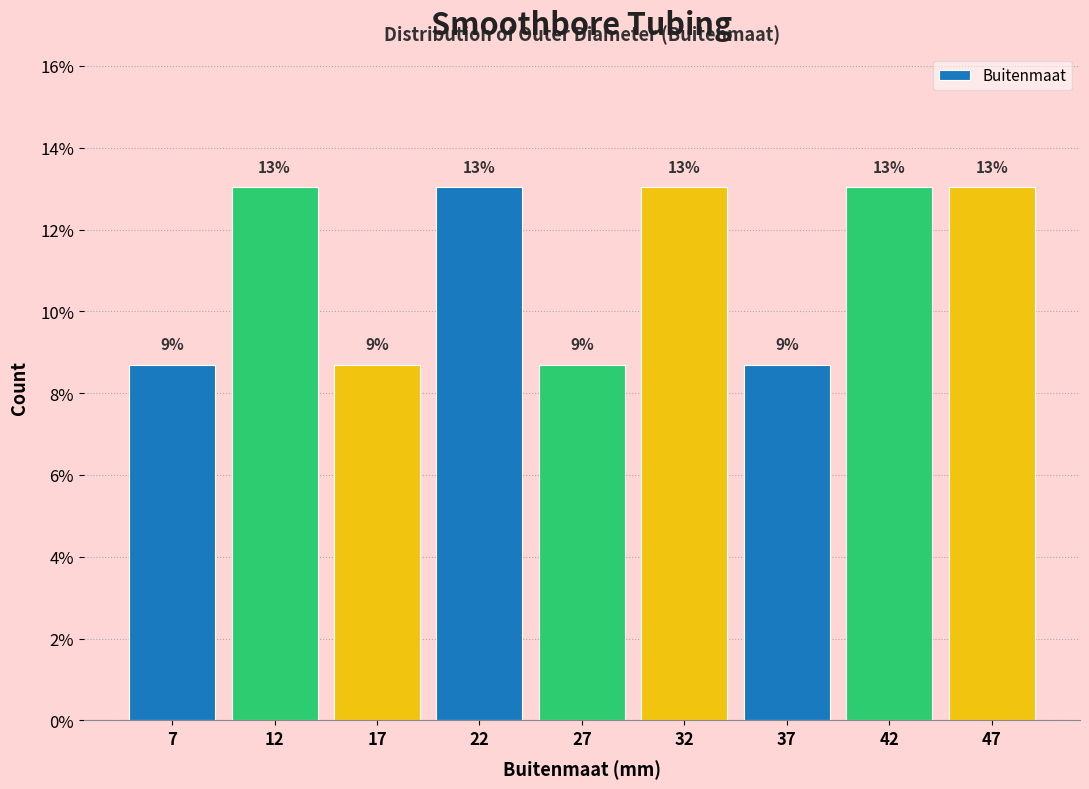

What is the smallest value displayed?

8.7